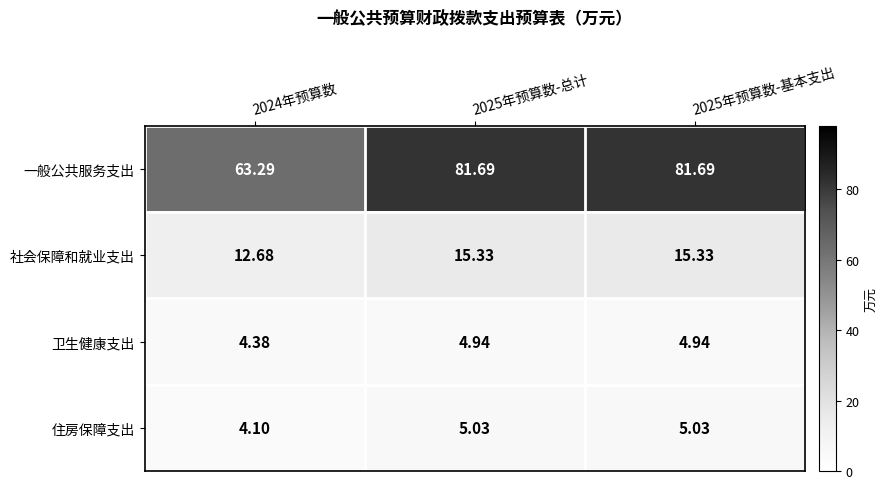

How many values in the 社会保障和就业支出 series are below 15?

1